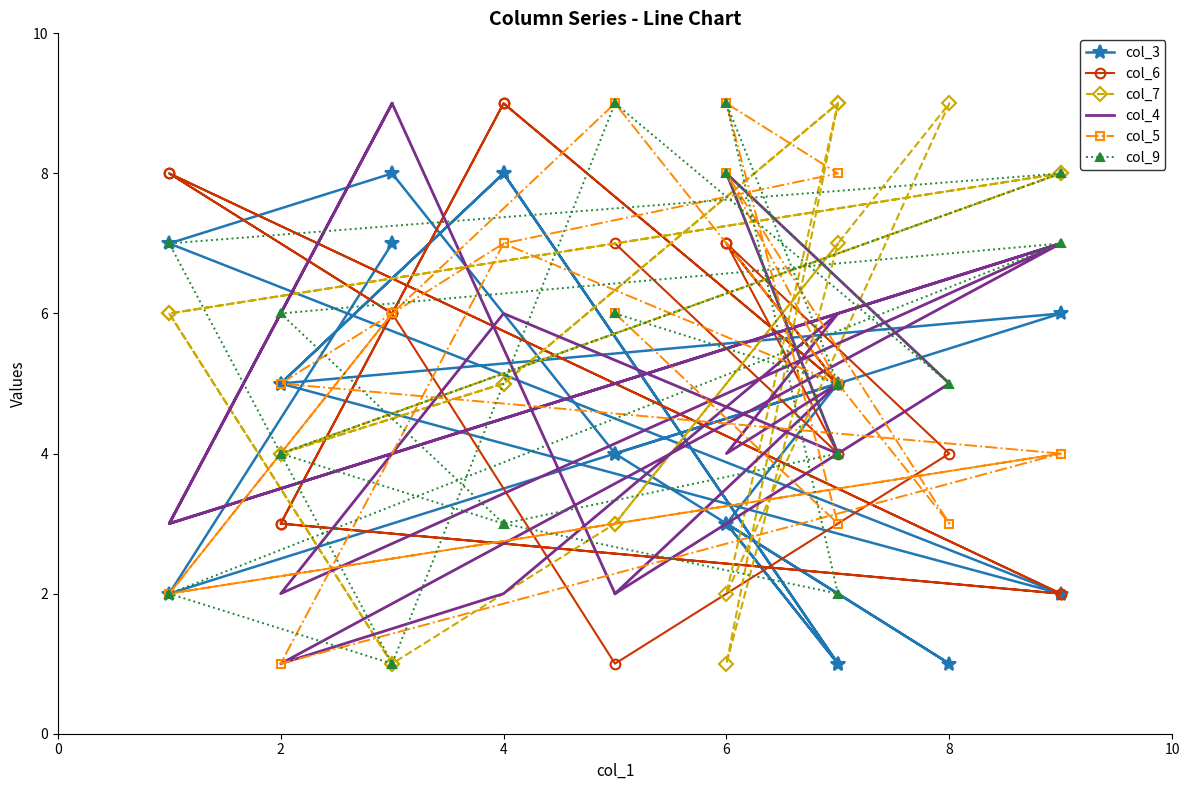

What is the highest value of the col_9 series?

9